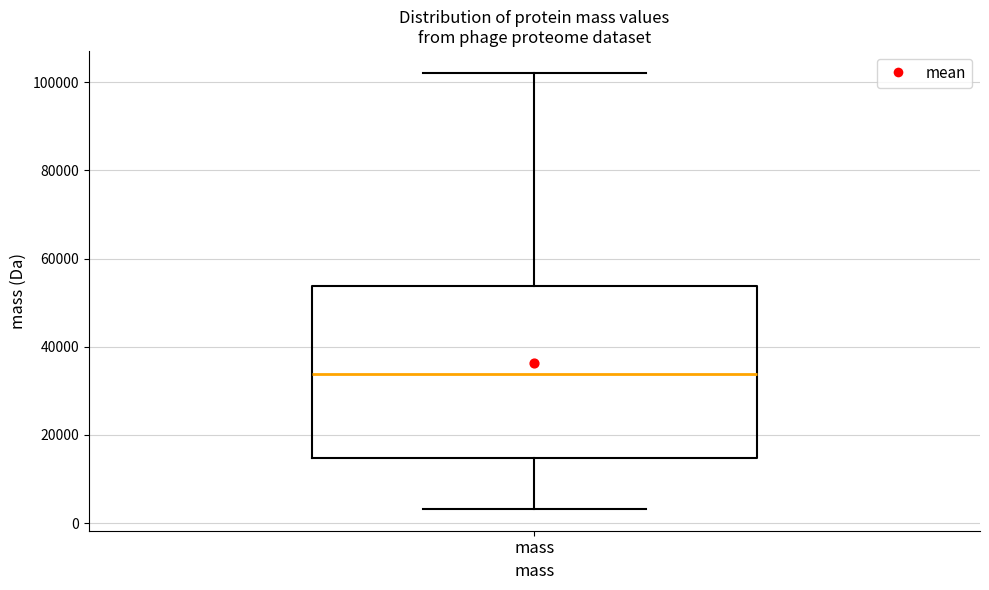

Where does the upper whisker of the box for mass end on the y-axis? The values are not printed on the chart, so give them approximately, as read against the axis.

102000